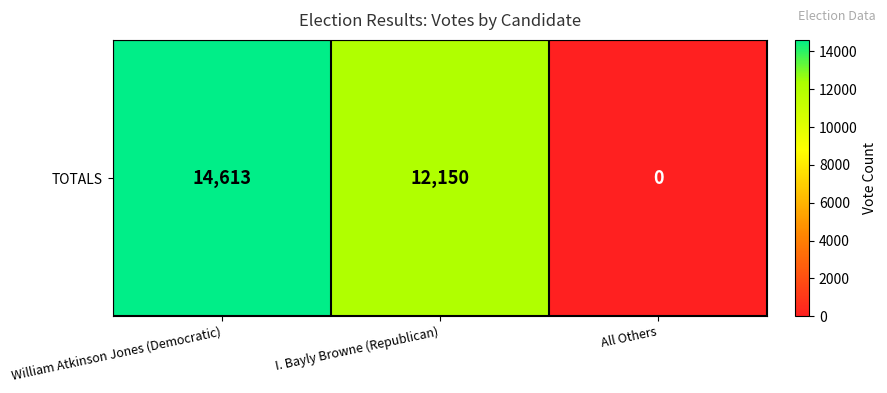

Reading right to left, extract all data points from this chart.

0	12150	14613